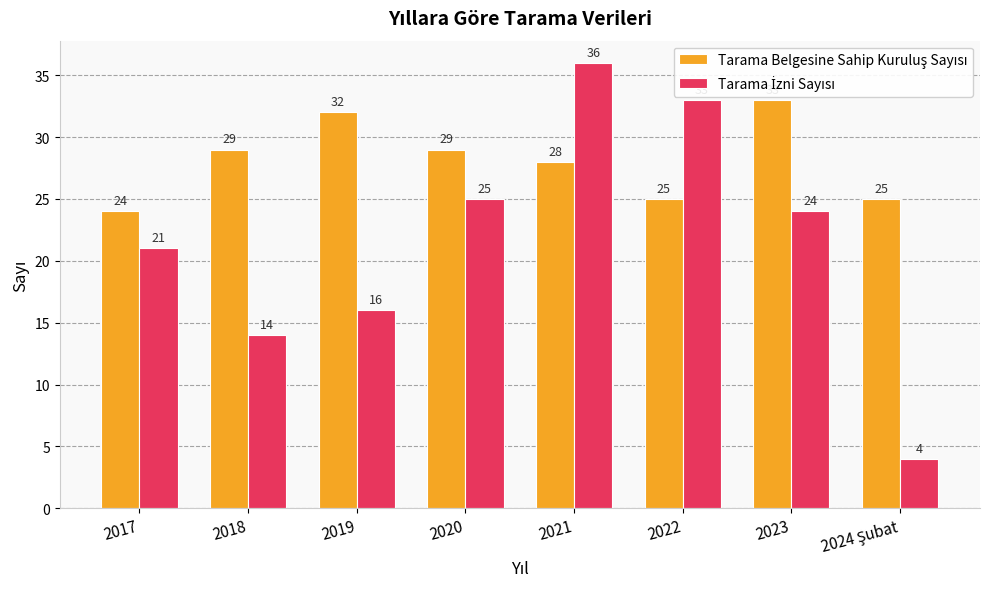

What position from the right is 2021?

4